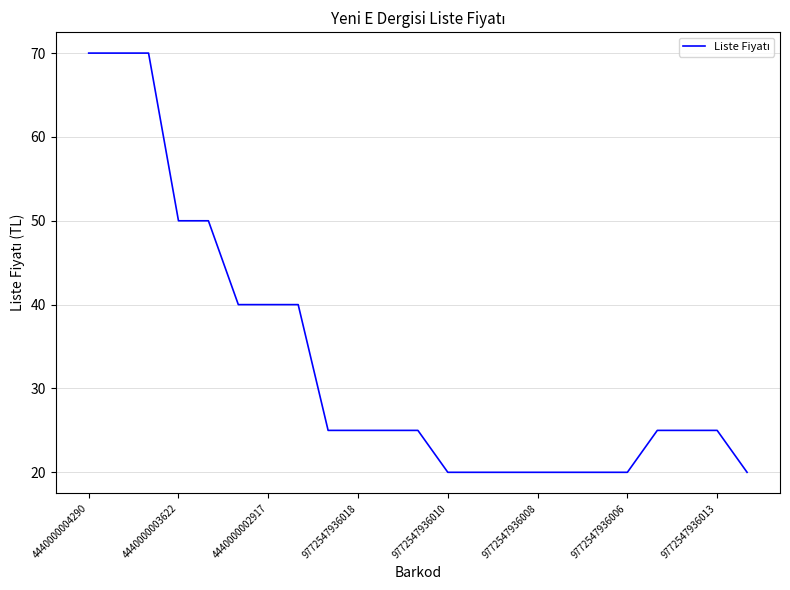

What is the maximum value shown in the chart?

70